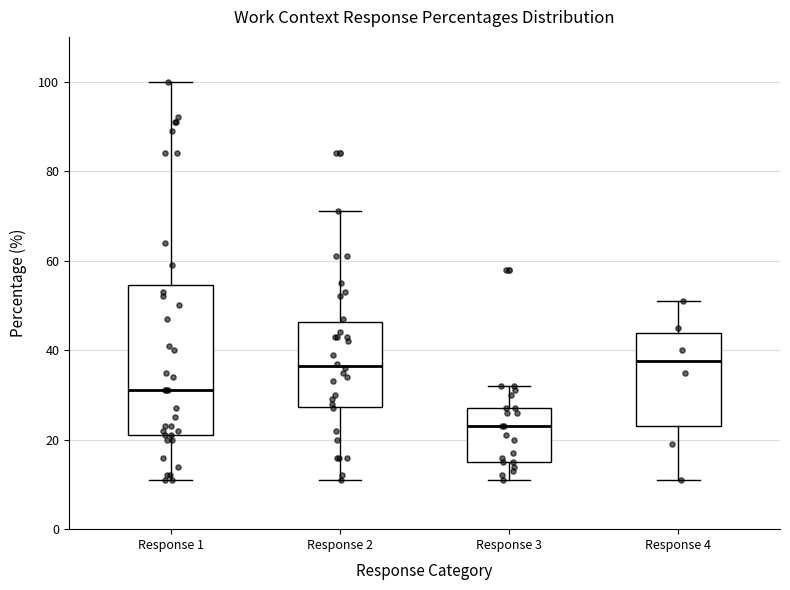

Reading left to right, transcribe this box plot: for each box, give where its median line is, the range the box spans, and where its two whiskers end, as read against the y-axis. The values are not printed on the chart, so give them approximately, as read against the axis.

Response 1: median 32, box 22 to 54, whiskers 12 to 100
Response 2: median 36, box 28 to 46, whiskers 12 to 72
Response 3: median 24, box 16 to 28, whiskers 12 to 32
Response 4: median 38, box 24 to 44, whiskers 12 to 52